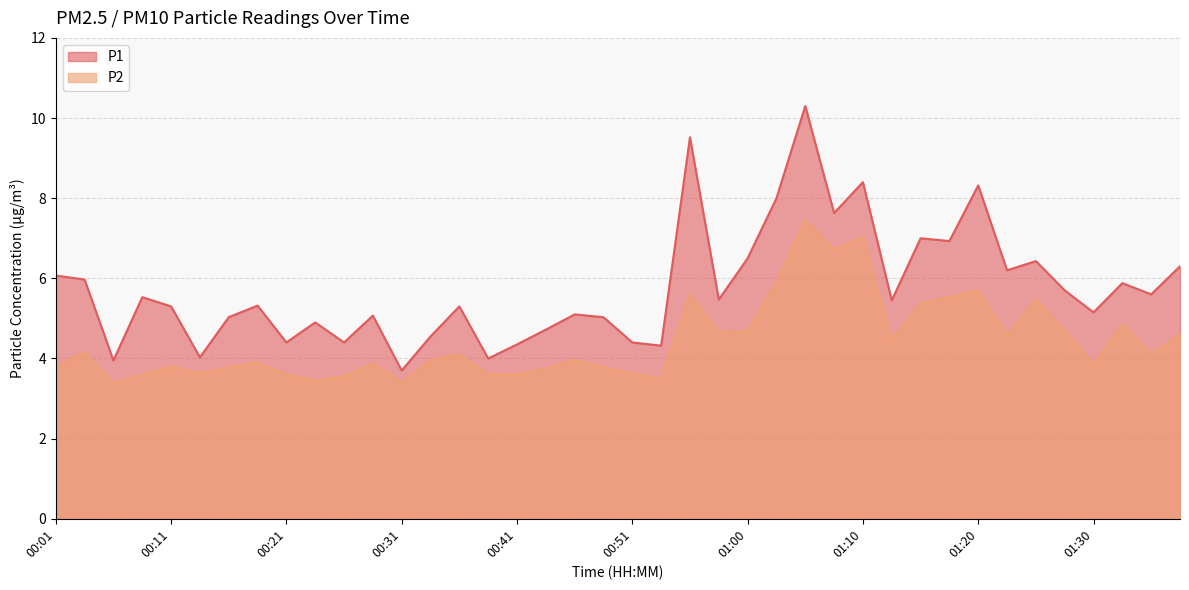

What is the label of the 25th point from the right?

00:38